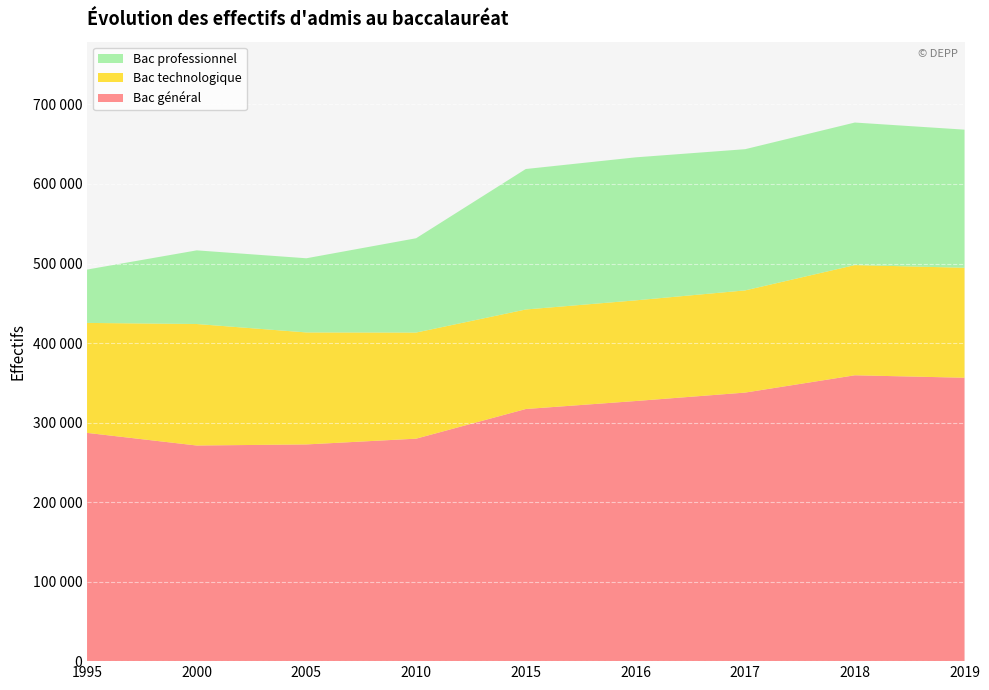

Reading right to left, transcribe all the data shown in this chart.

Bac général: 2019=356384	2018=359455	2017=337714	2016=327078	2015=317054	2010=279751	2005=272512	2000=271155	1995=287046
Bac technologique: 2019=138284	2018=138570	2017=128488	2016=126578	2015=125144	2010=133431	2005=140828	2000=152778	1995=138267
Bac professionnel: 2019=173675	2018=179262	2017=177570	2016=179841	2015=176646	2010=118586	2005=93268	2000=92617	1995=67096